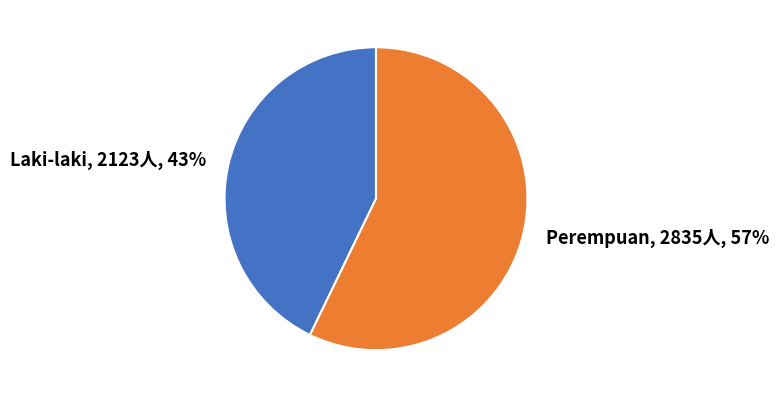

To the nearest percent, what is the average slice percentage?

50%